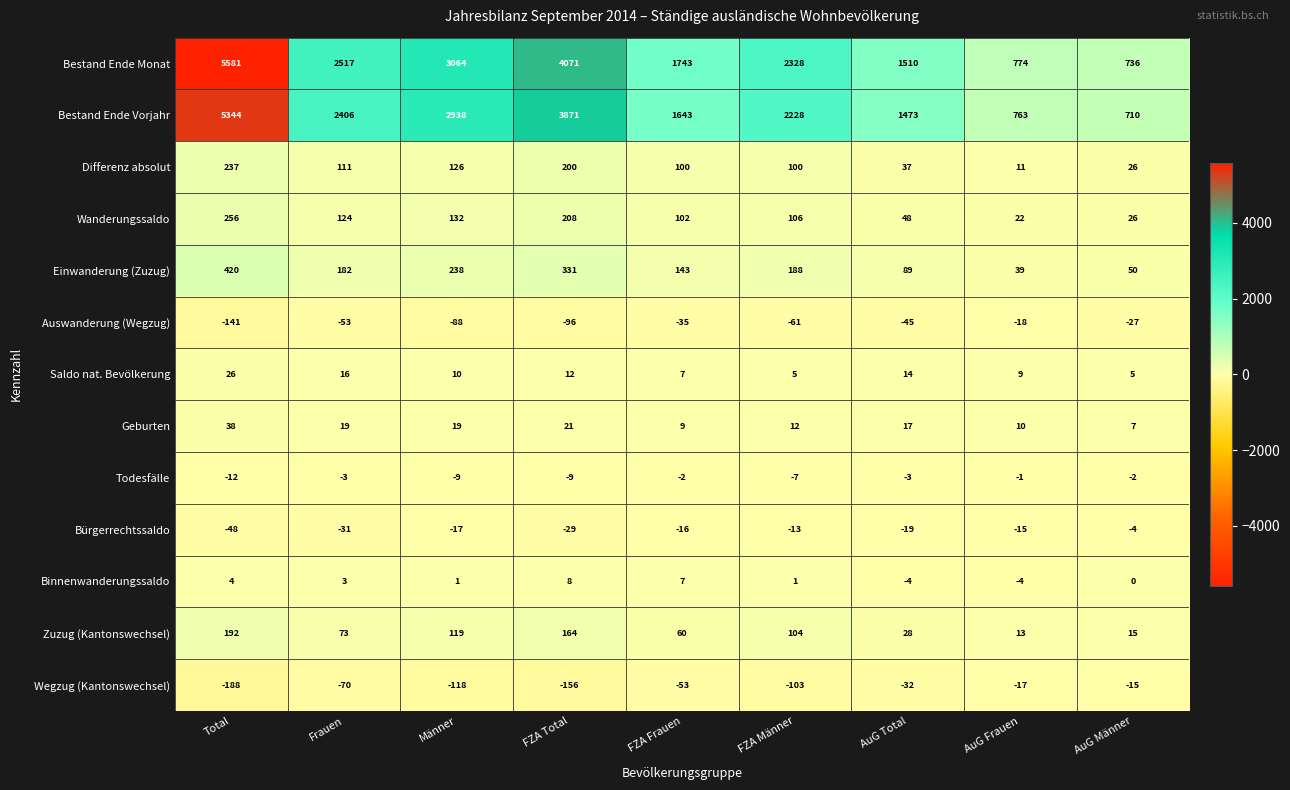

What is the total value across all series at AuG Total?

3113